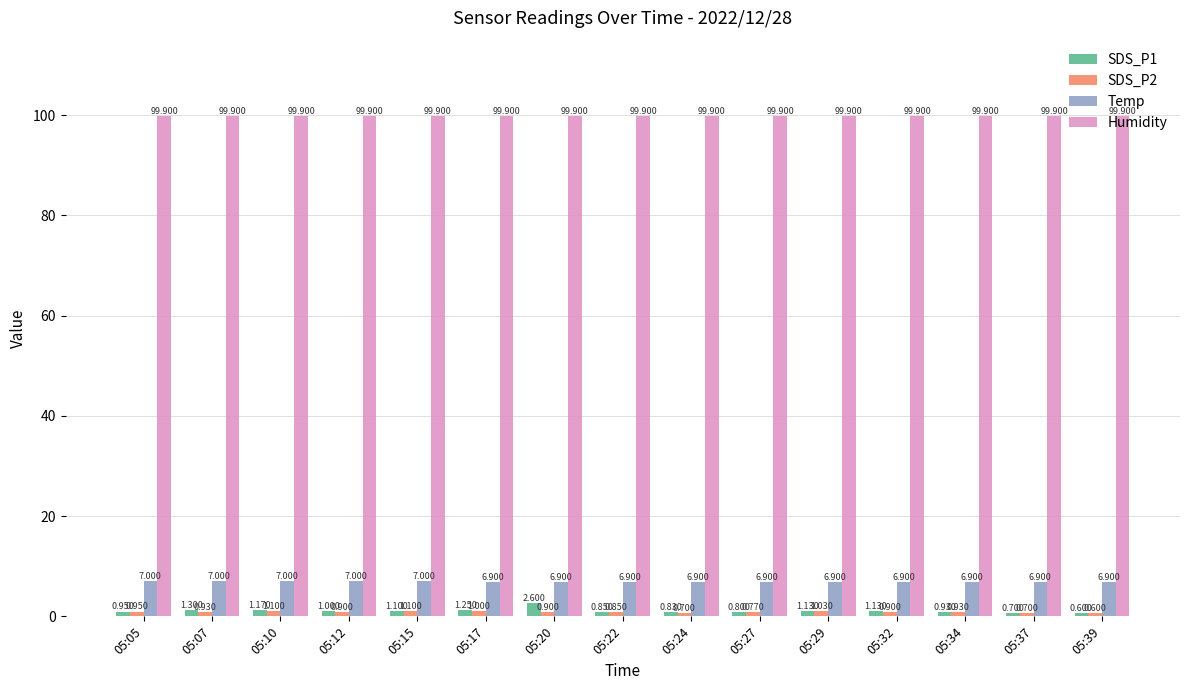

What is the sum of all SDS_P1 values?

16.3